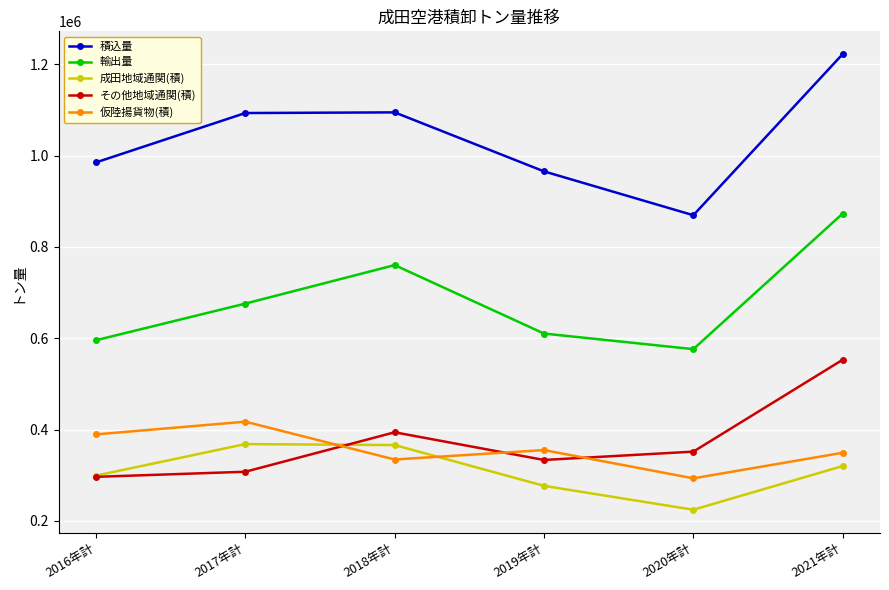

At which category does the chart reach its peak across all series?

2021年計